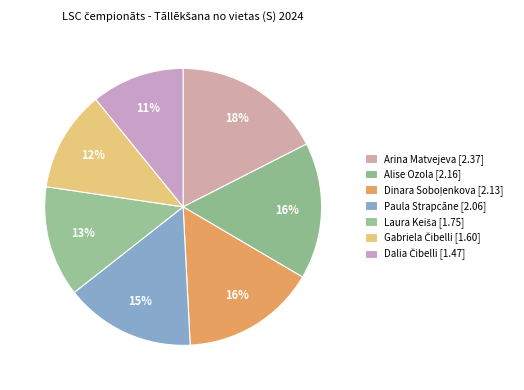

What is the change in value from Arina Matvejeva to Paula Strapcāne?

-0.3